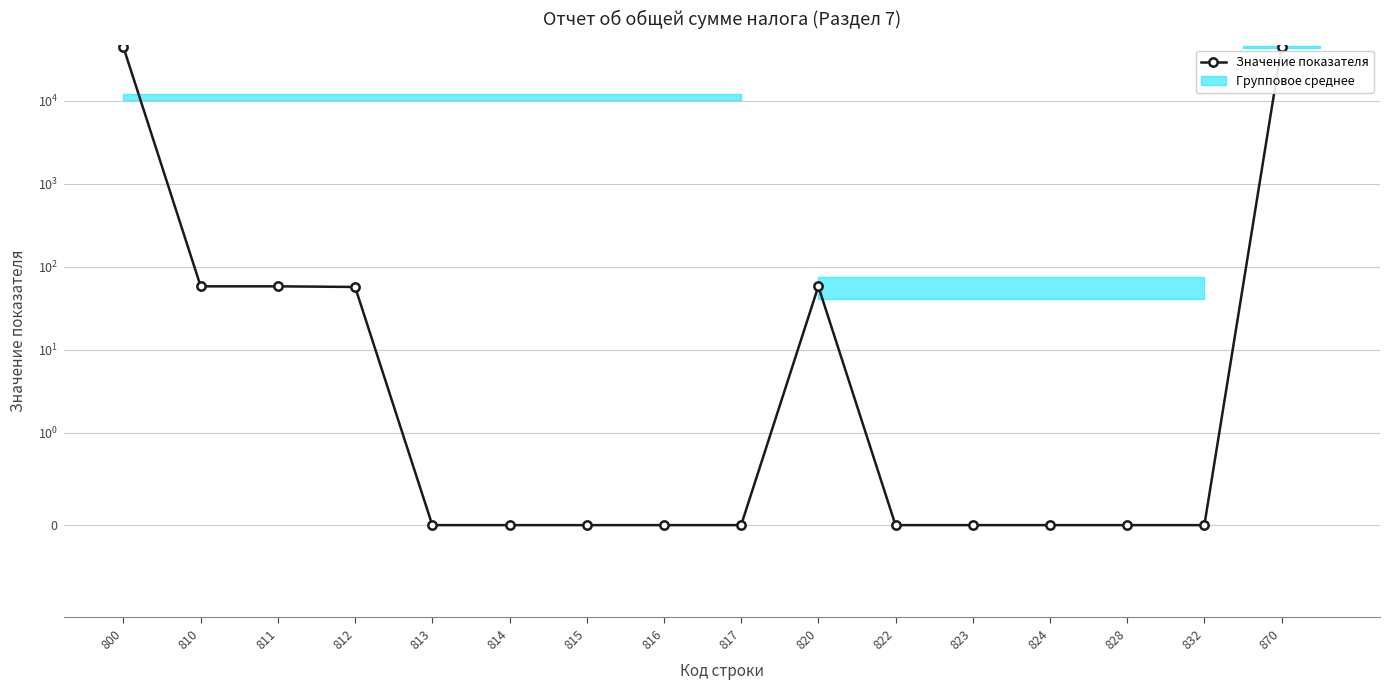

True or false: the data shows 59356 at 800.

False